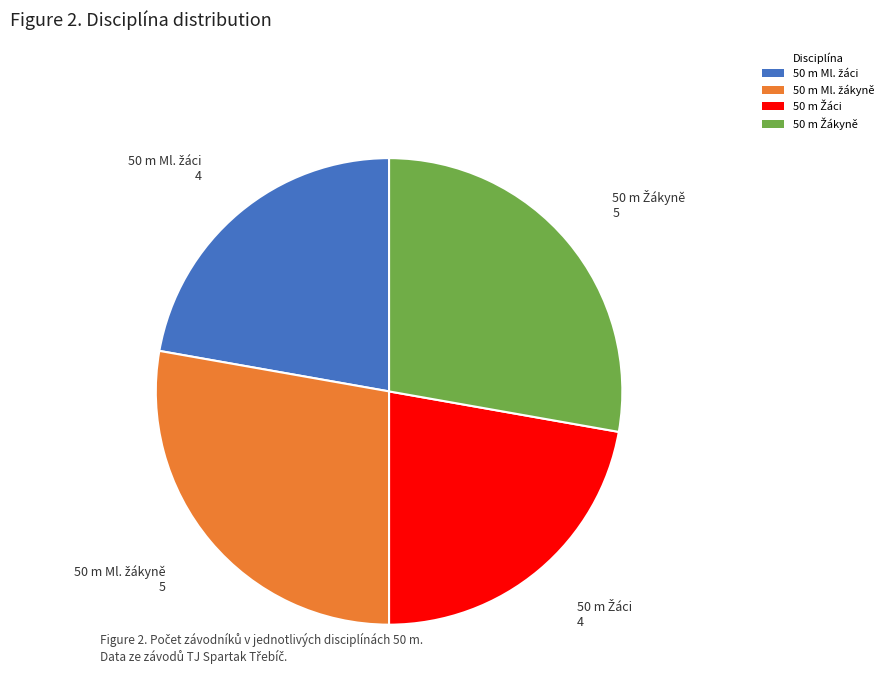

Is there any slice that represents more than half of the pie?

No